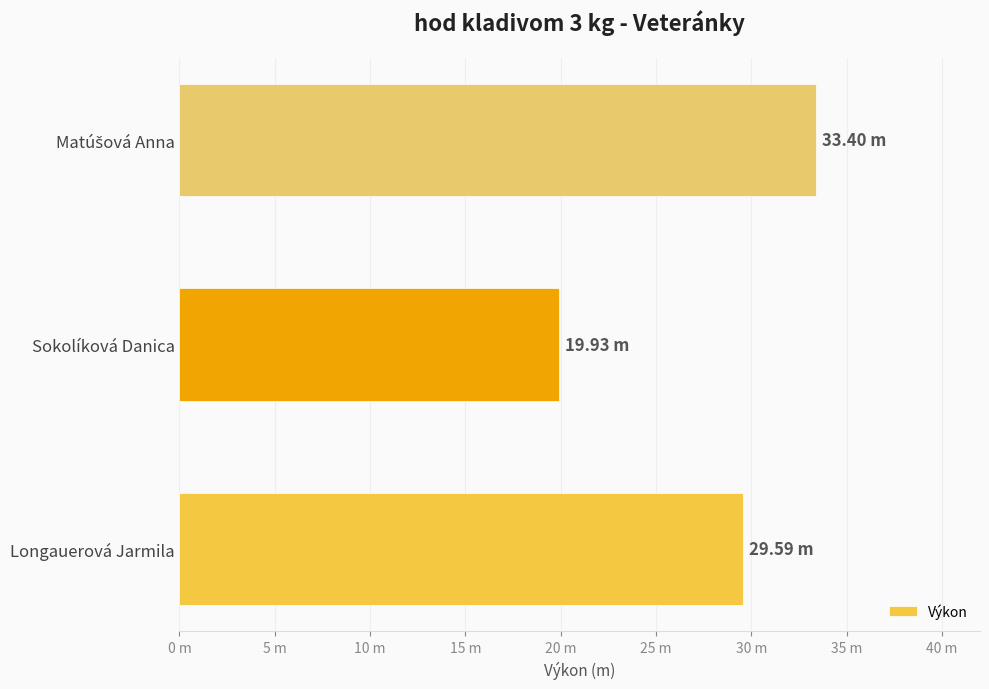

What is the difference between the maximum and minimum values?

13.5